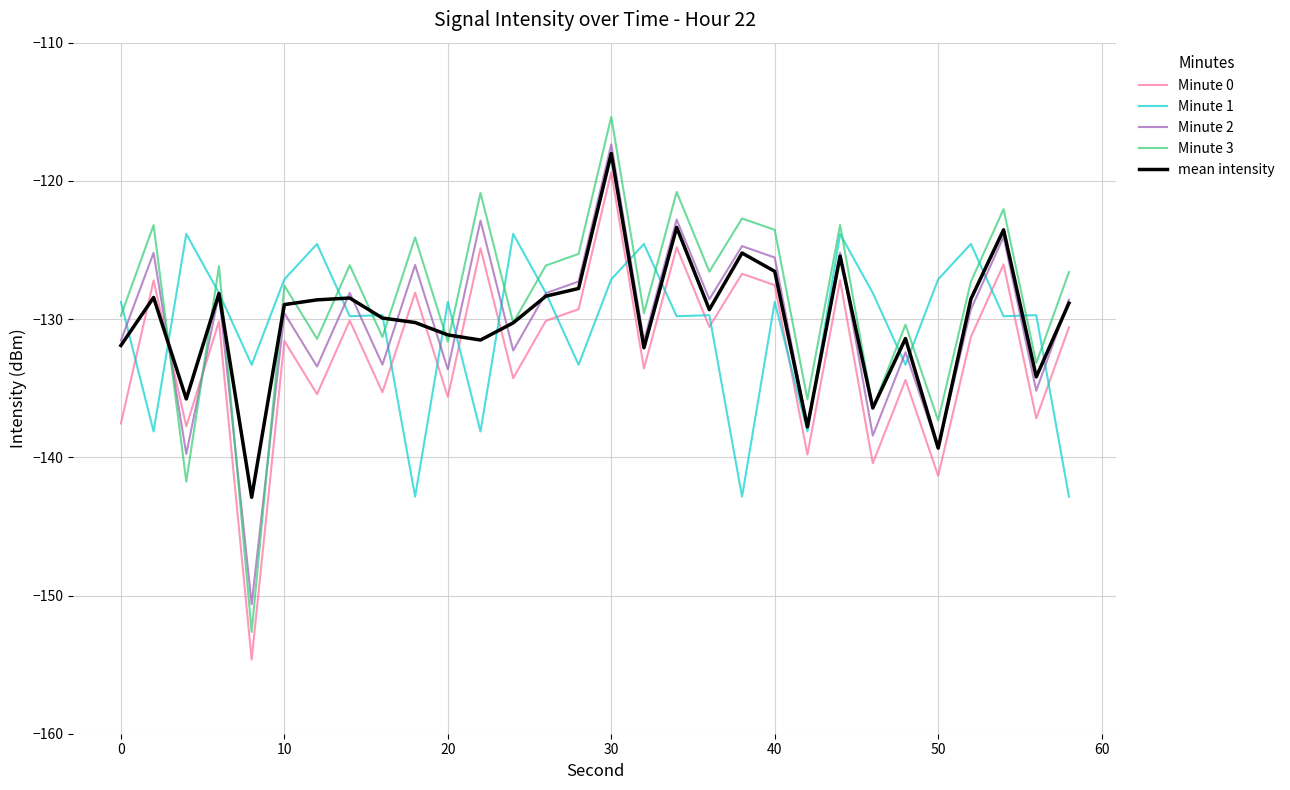

Which series has the largest range (max minus min)?

Minute 3